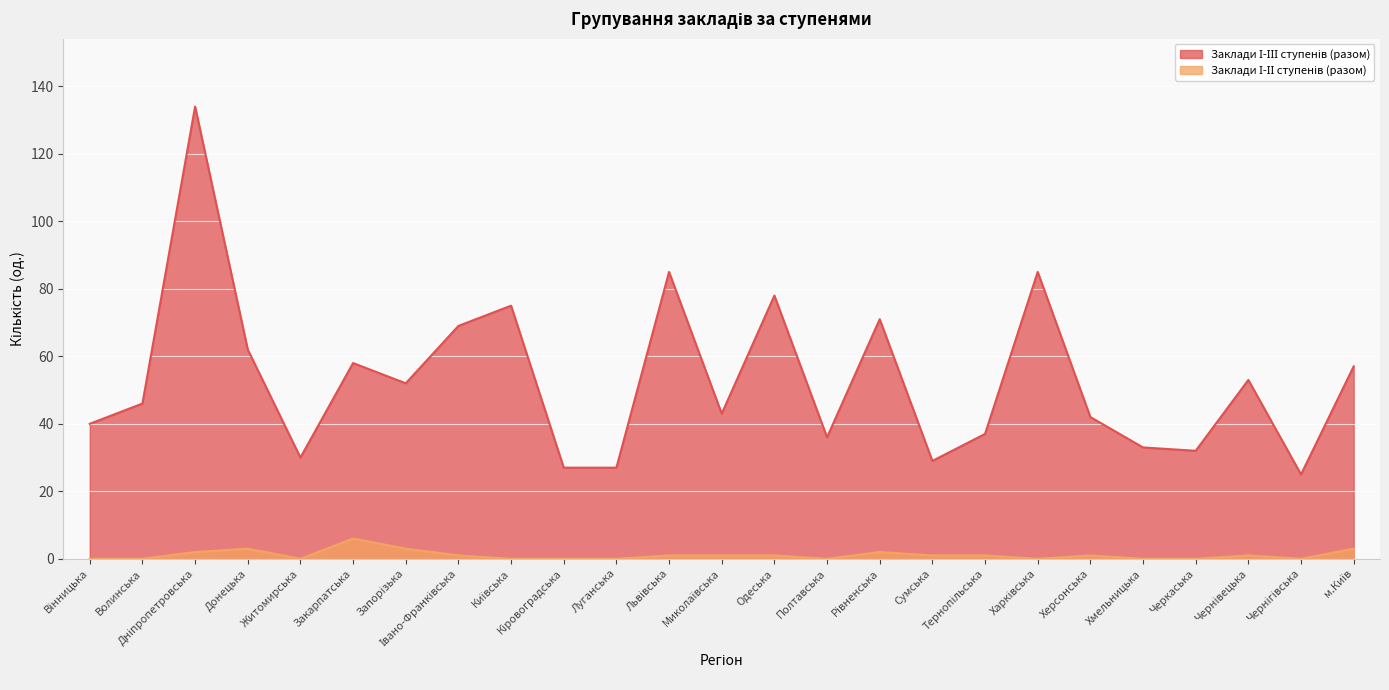

Where is Заклади І-ІІІ ступенів (разом) nearest to the value 79?

Одеська